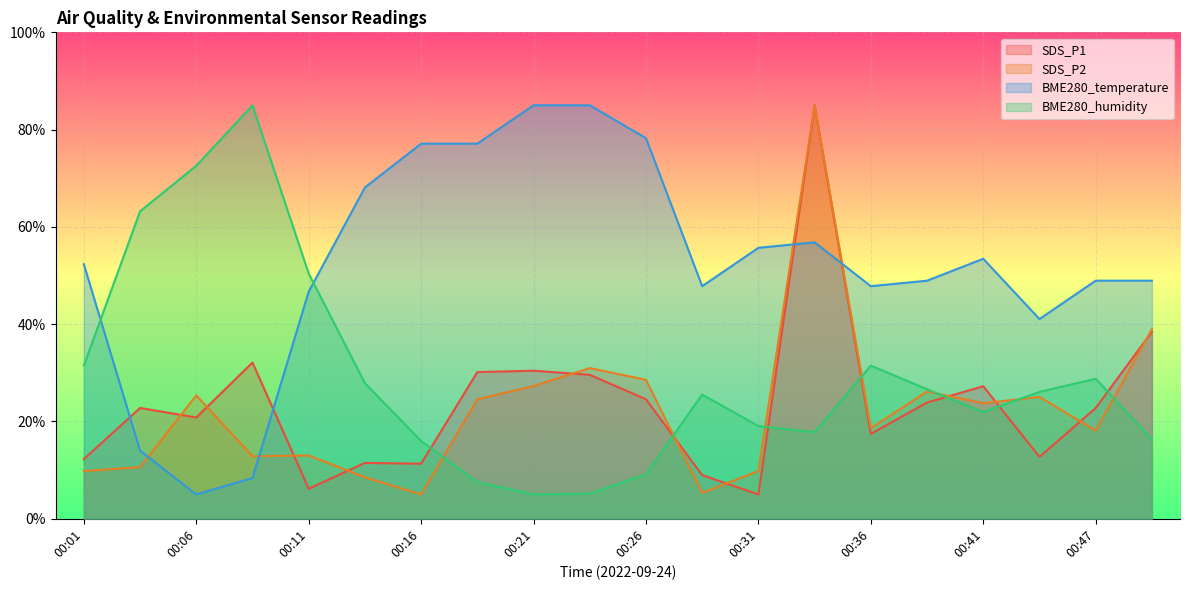

Read the BME280_humidity value at 00:24.

5.2